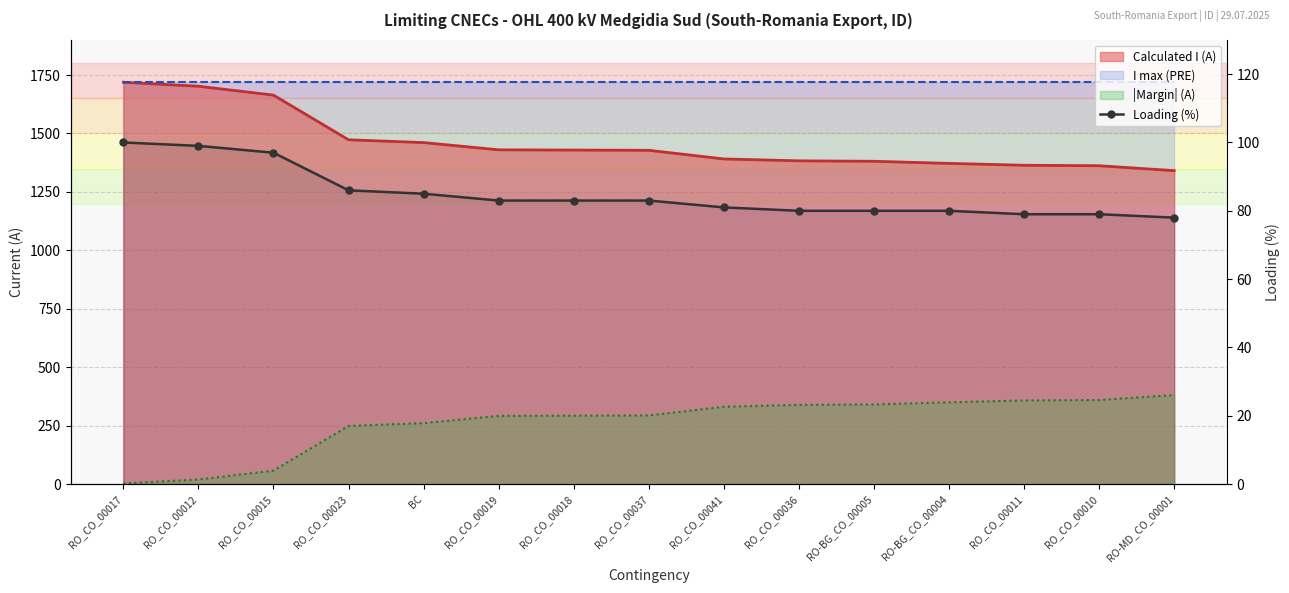

Reading left to right, list all the values displayed in this chart.

100	99	97	86	85	83	83	83	81	80	80	80	79	79	78